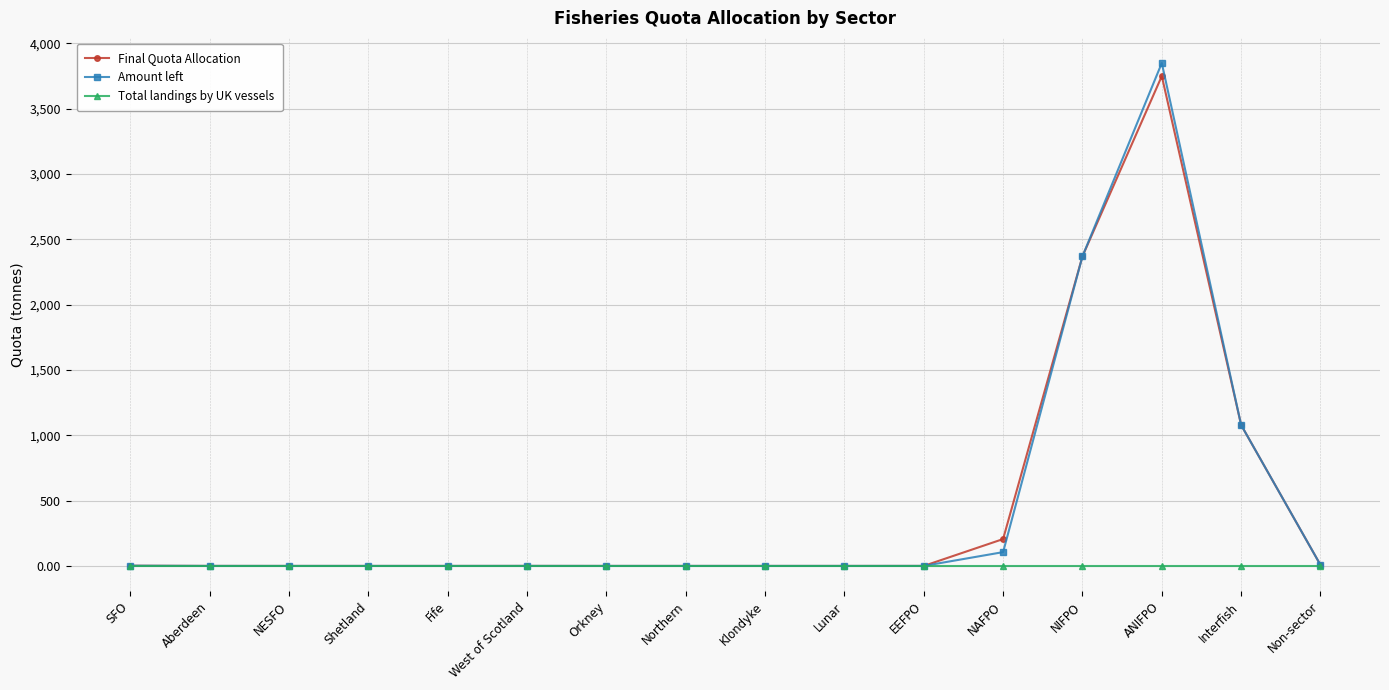

Which series has the widest spread of values?

Amount left